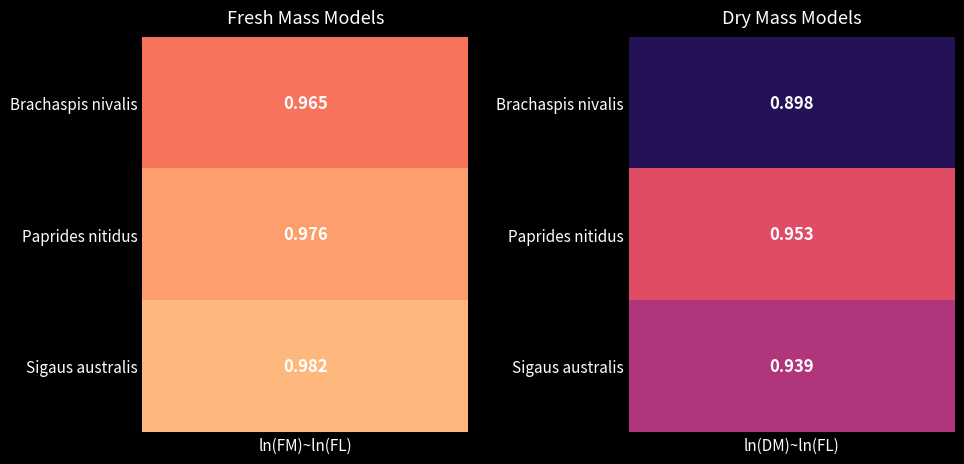

Reading left to right, transcribe all the data shown in this chart.

Brachaspis nivalis: ln(FM)~ln(FL)=1.0	ln(DM)~ln(FL)=0.9
Paprides nitidus: ln(FM)~ln(FL)=1.0	ln(DM)~ln(FL)=1.0
Sigaus australis: ln(FM)~ln(FL)=1.0	ln(DM)~ln(FL)=0.9